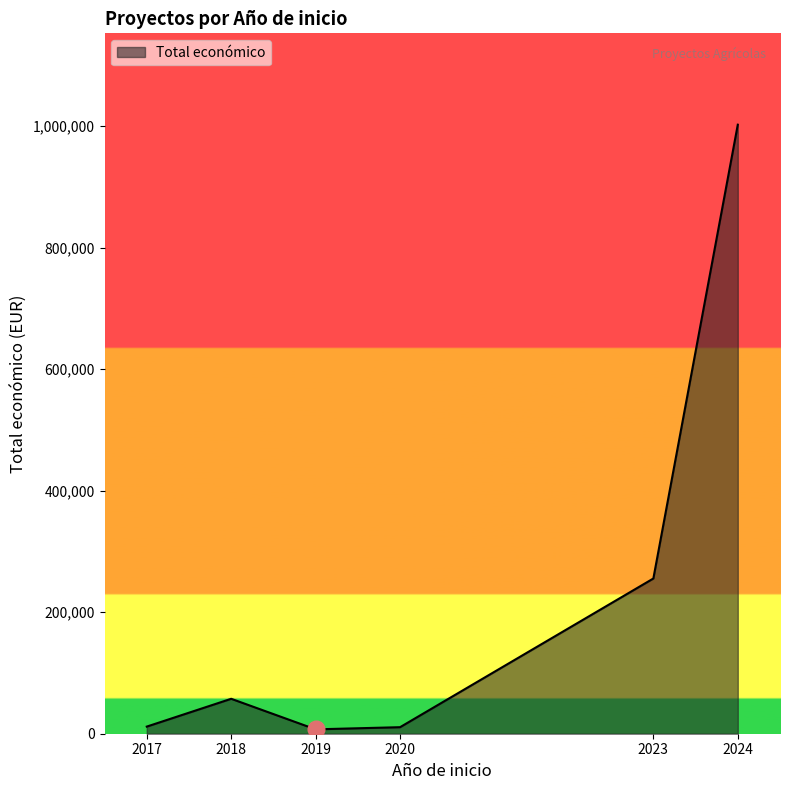

True or false: the data has more than 0 interior local peaks.

True